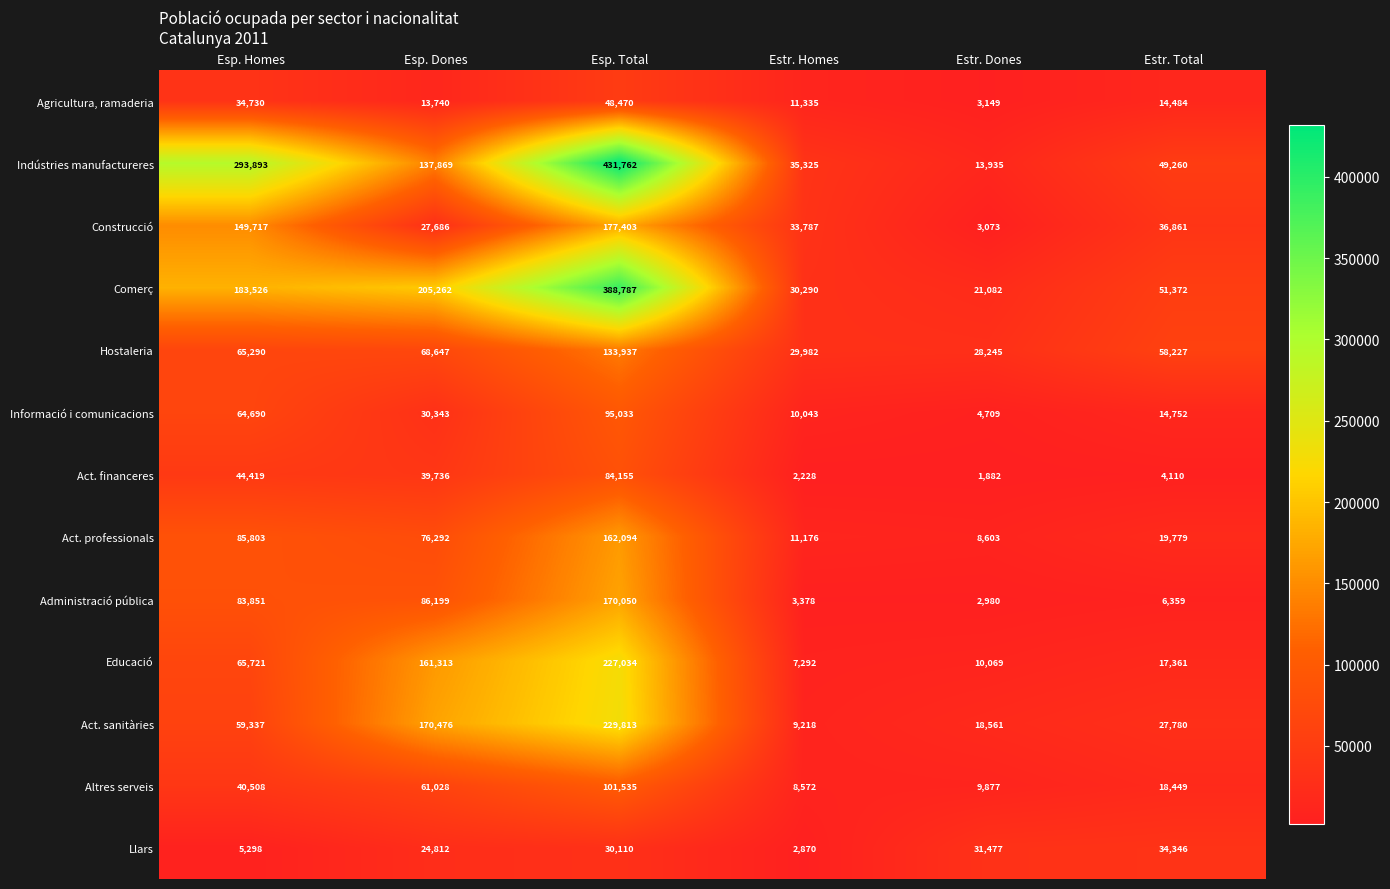

What is the minimum value shown in the chart?

1882